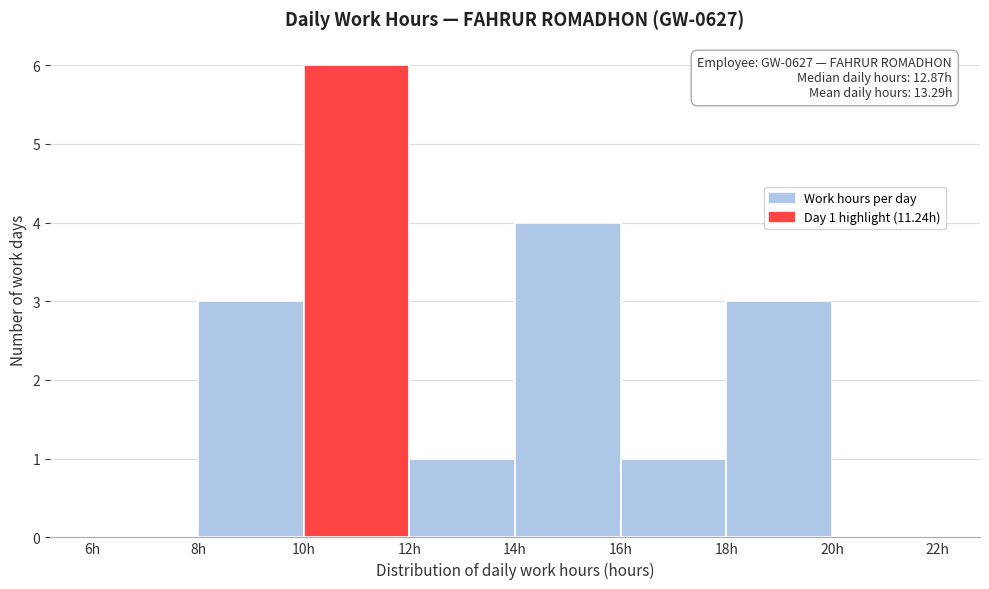

Over which range of the x-axis is the bar tallest?

10 to 12